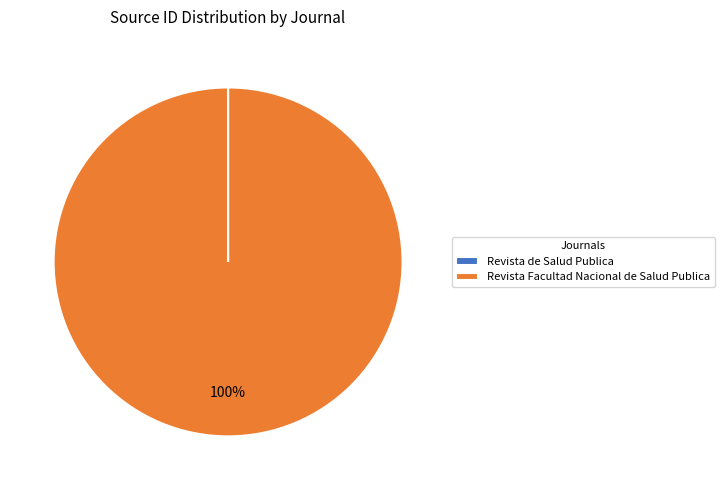

Is it true that Revista Facultad Nacional de Salud Publica is 100% of the pie?

True